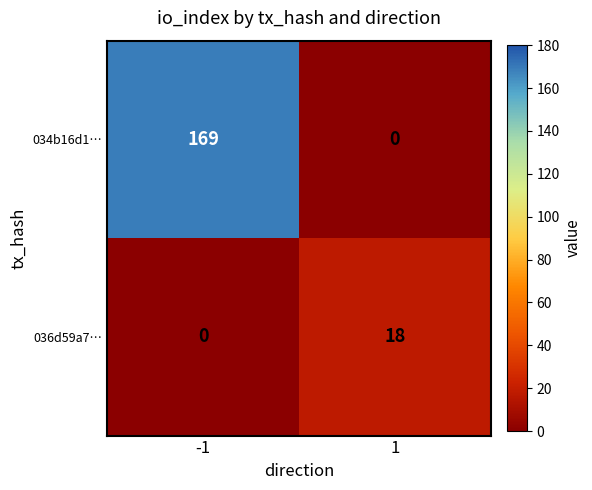

List the series in order of their overall mean, highest first.

034b16d1…, 036d59a7…